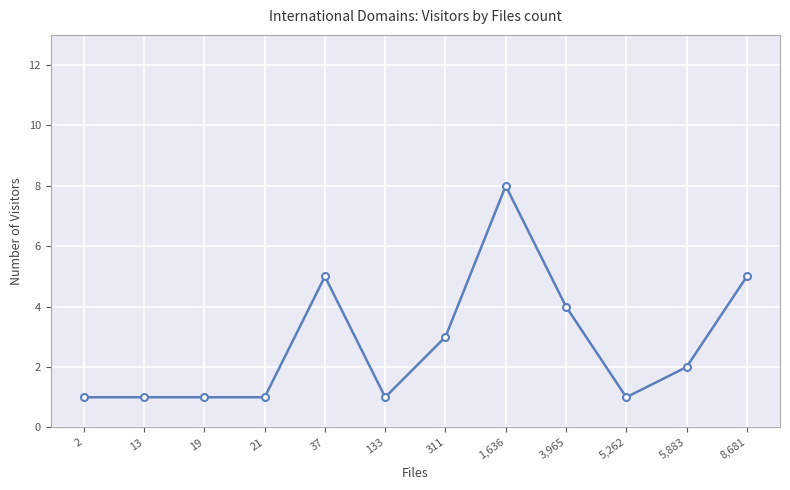

What is the smallest value displayed?

1